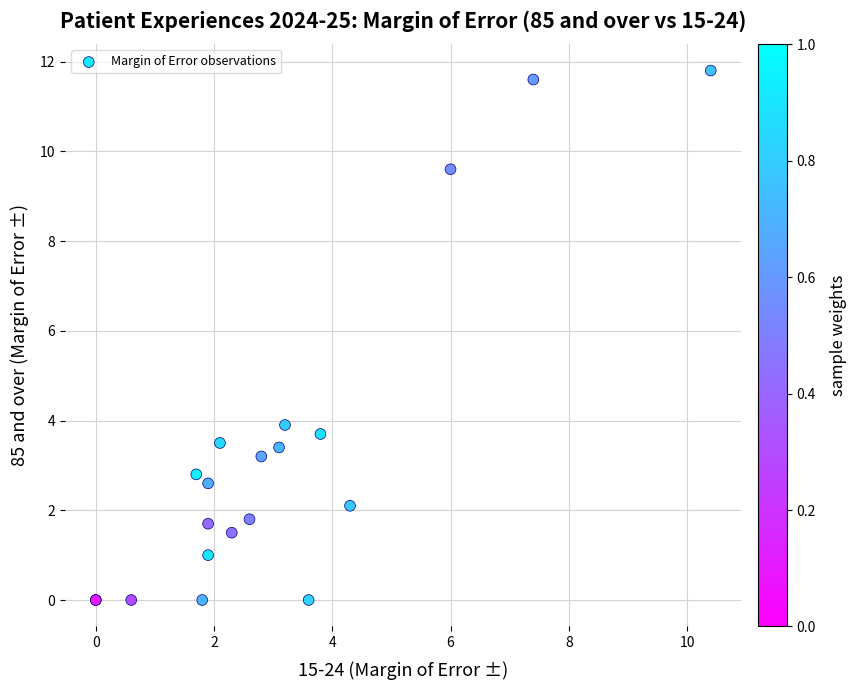

What Y value in the scatter plot is closest to 5?

3.9